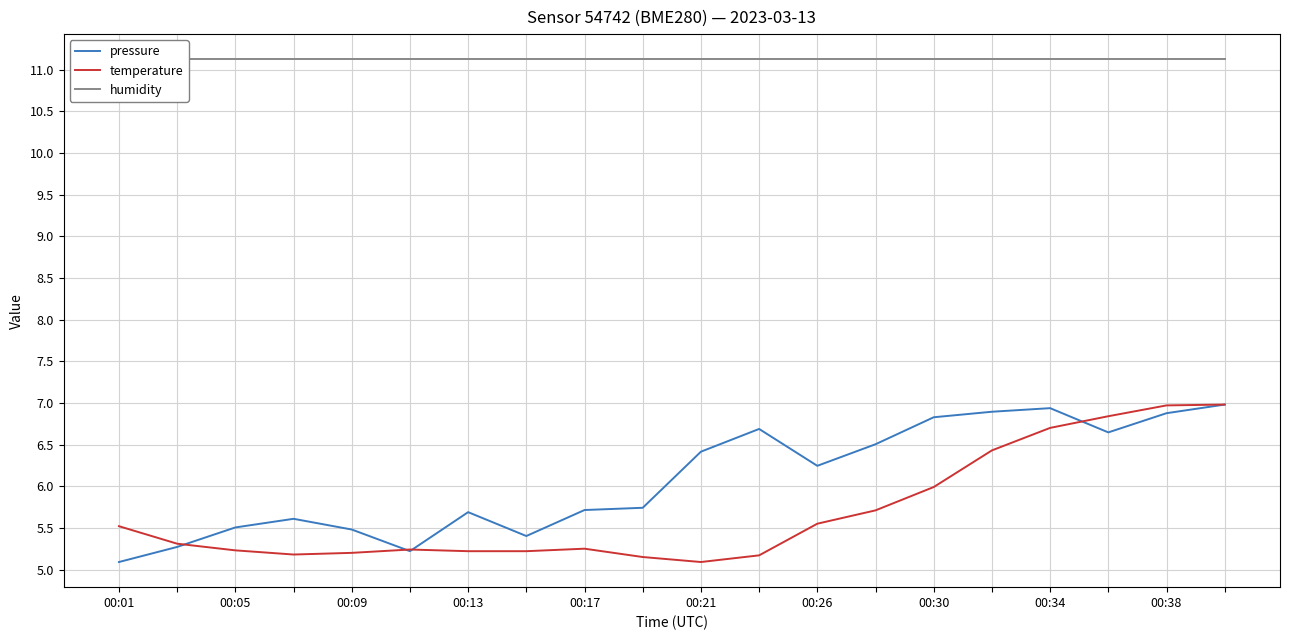

Is the value of pressure at 00:17 greater than the value of humidity at 00:26?

No